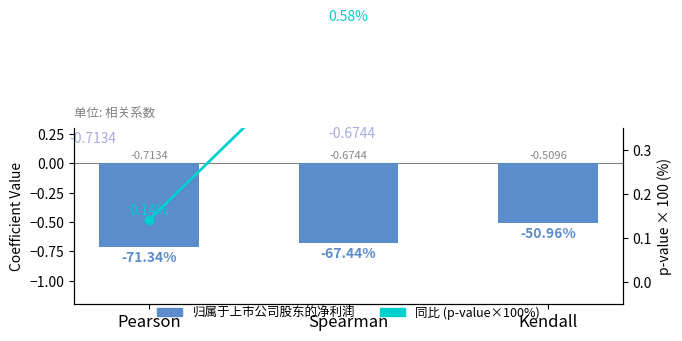

Rank the categories by value from lowest to highest.

Pearson, Spearman, Kendall